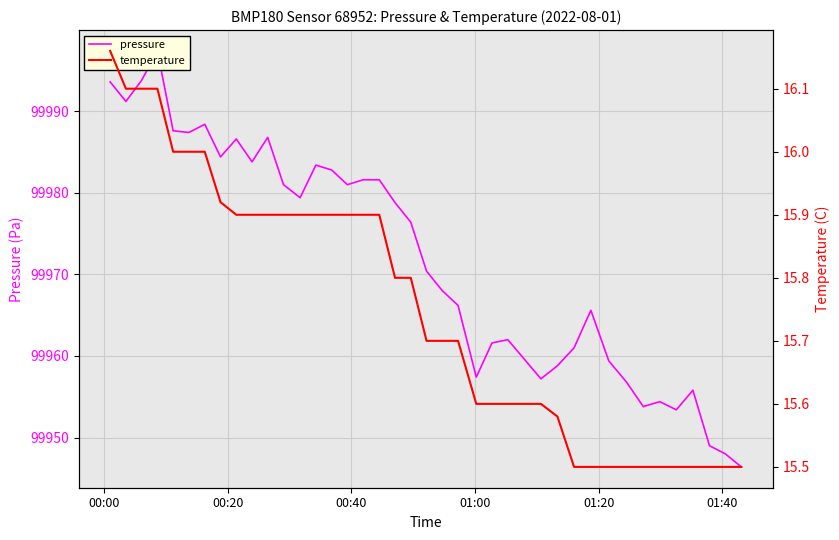

What is the highest value of the pressure series?

99997.4